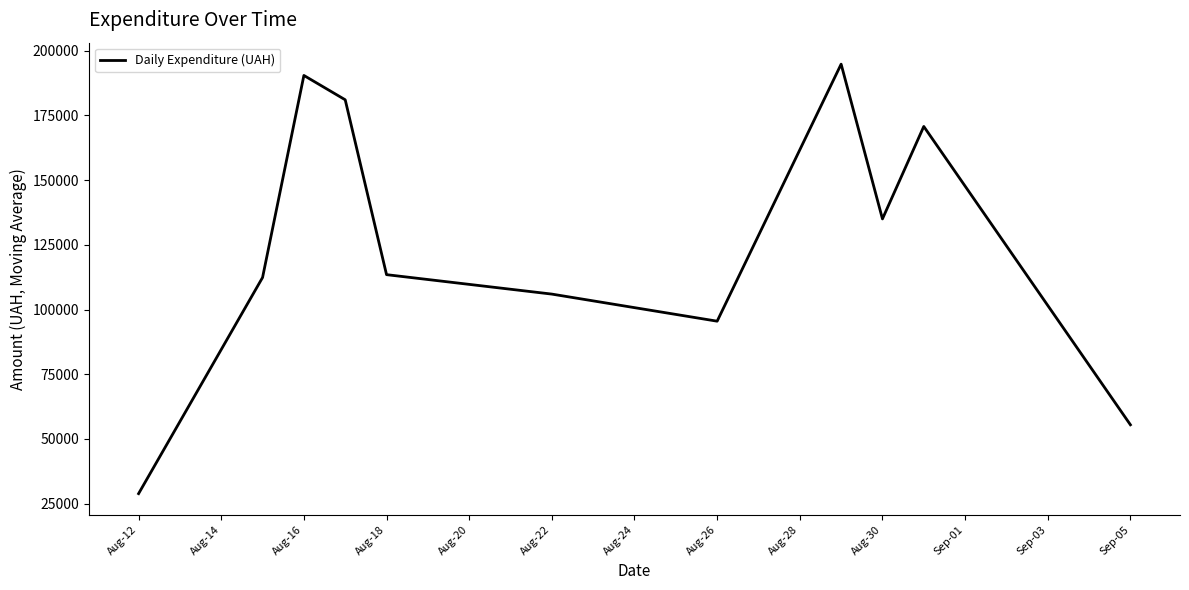

What is the maximum value shown in the chart?

194776.9